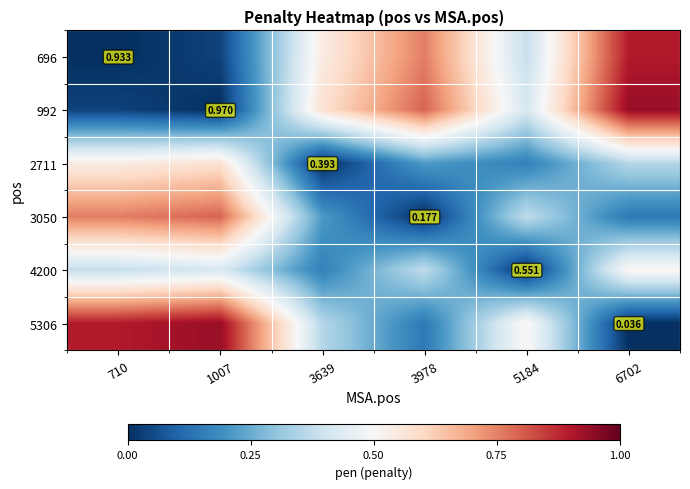

At which category is the sum across all series the highest?

6702